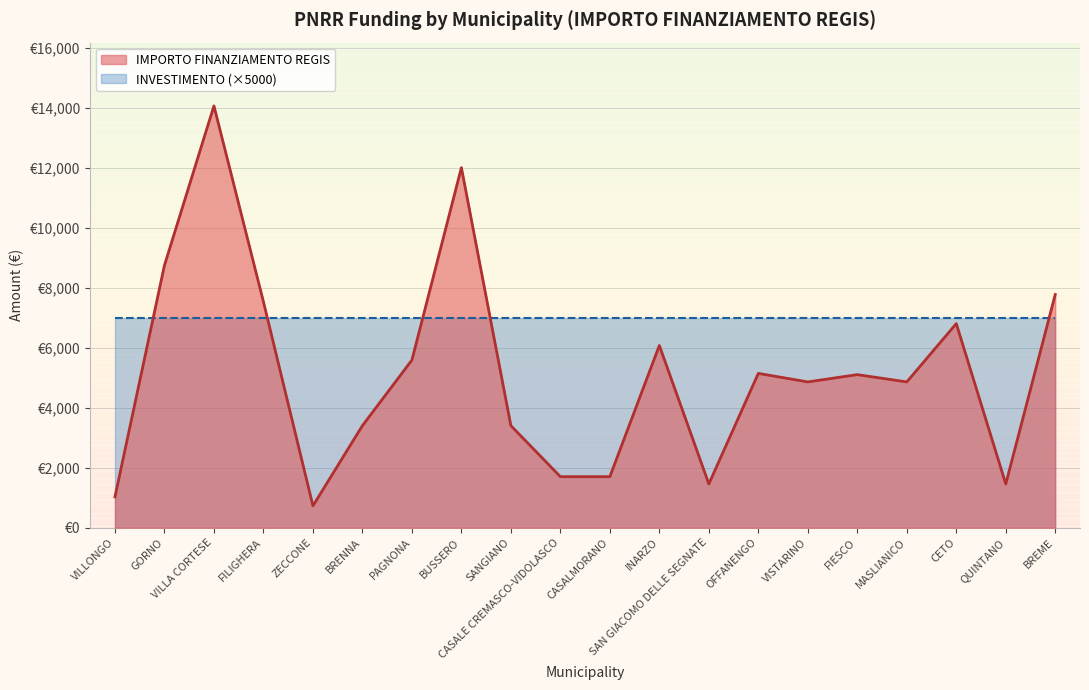

Does the chart have visible grid lines?

Yes